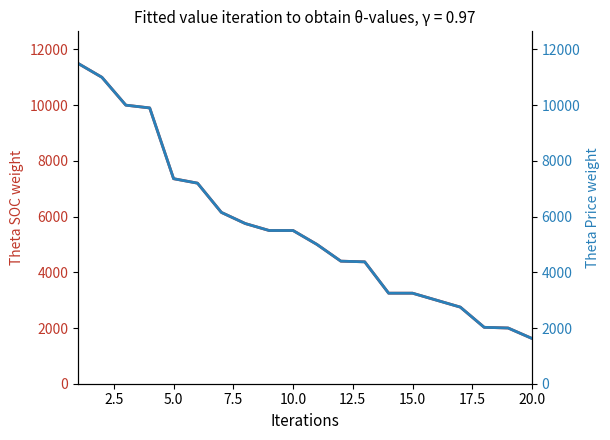

What is the sum of all samt. stig values?

111535